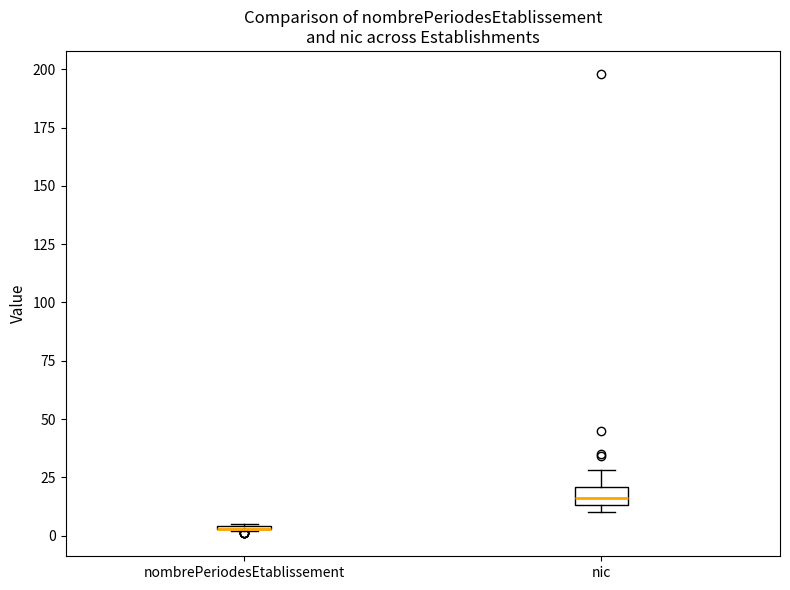

Where is the lower edge of the box for nic on the y-axis? The values are not printed on the chart, so give them approximately, as read against the axis.

15